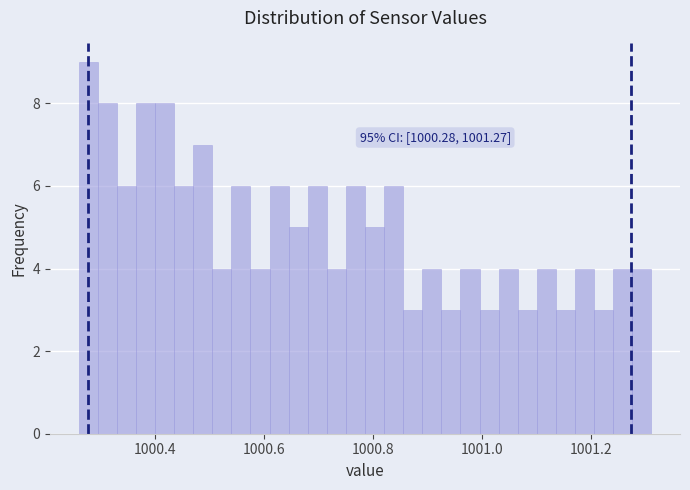

Read against the x-axis, roughly where is the centre of the tallest bar?

1000.28